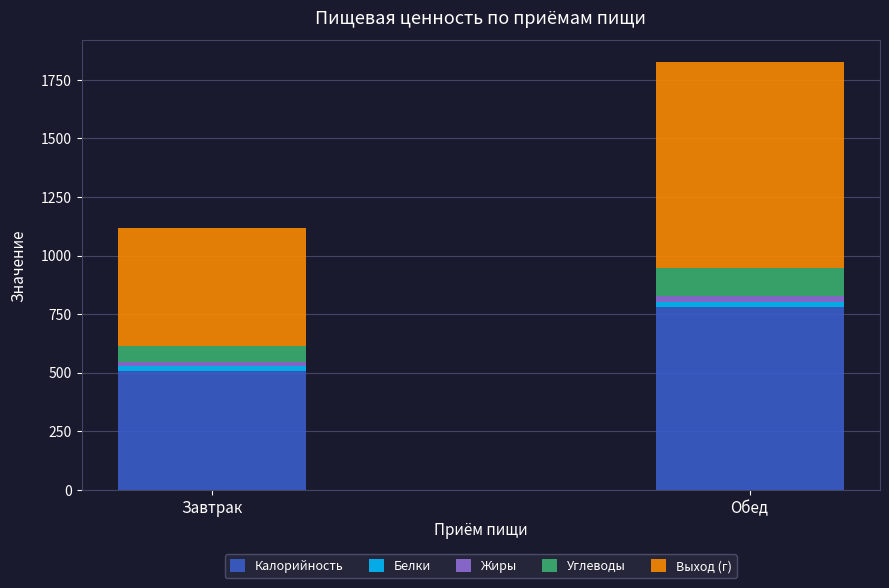

Is it true that Калорийность equals 778.6 at Обед?

True